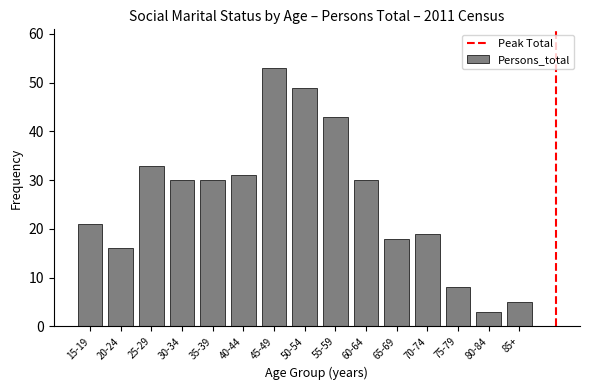

Reading left to right, extract all data points from this chart.

21	16	33	30	30	31	53	49	43	30	18	19	8	3	5